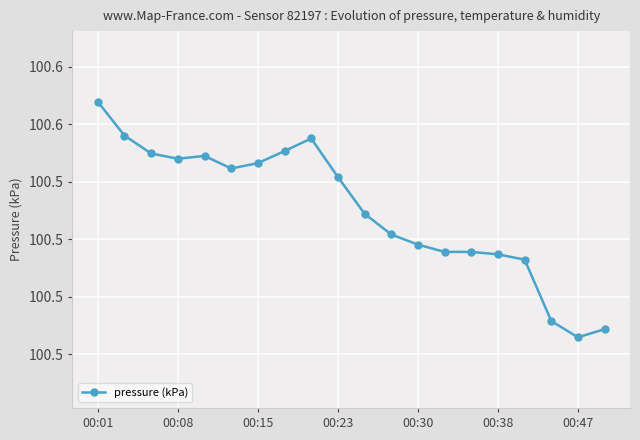

At which category does the chart reach its minimum across all series?

00:47